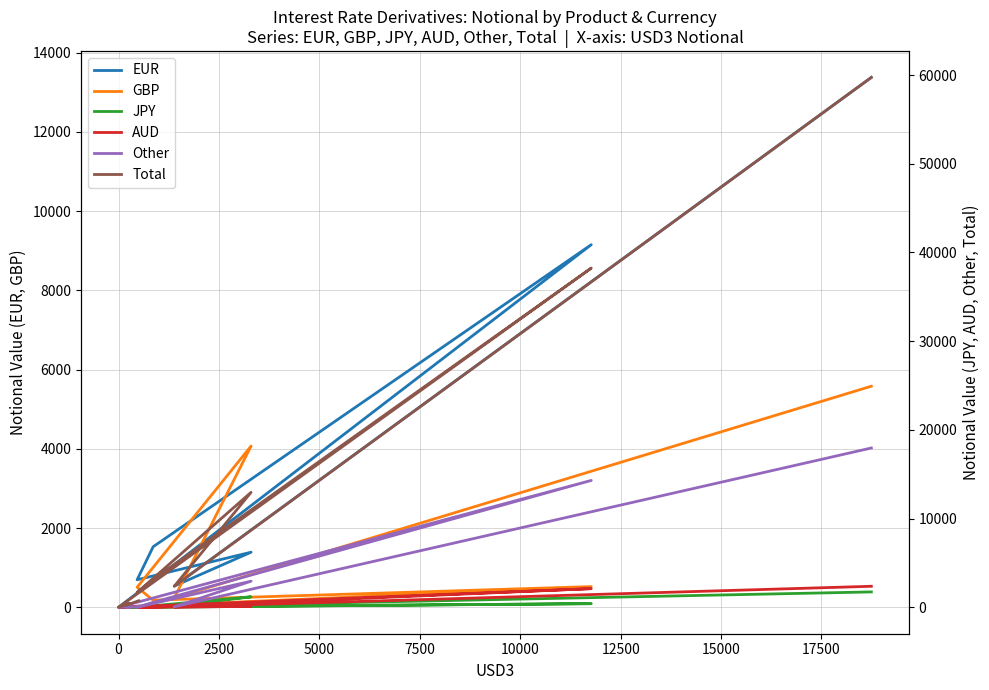

In Total, how many points are lower than both neighbors (excluding endpoints)?

4